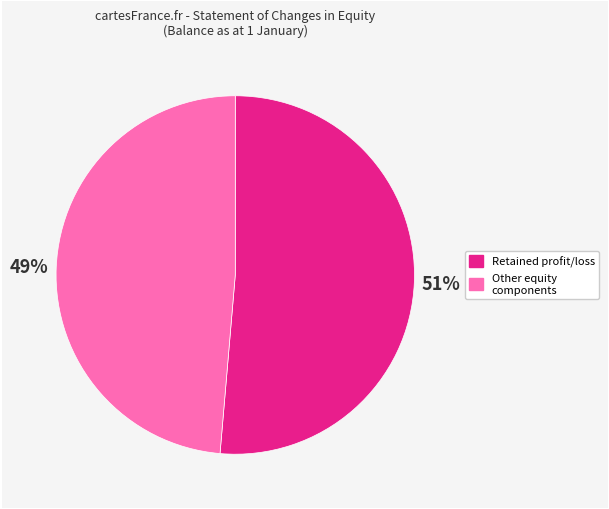

To the nearest percent, what is the average slice percentage?

50%